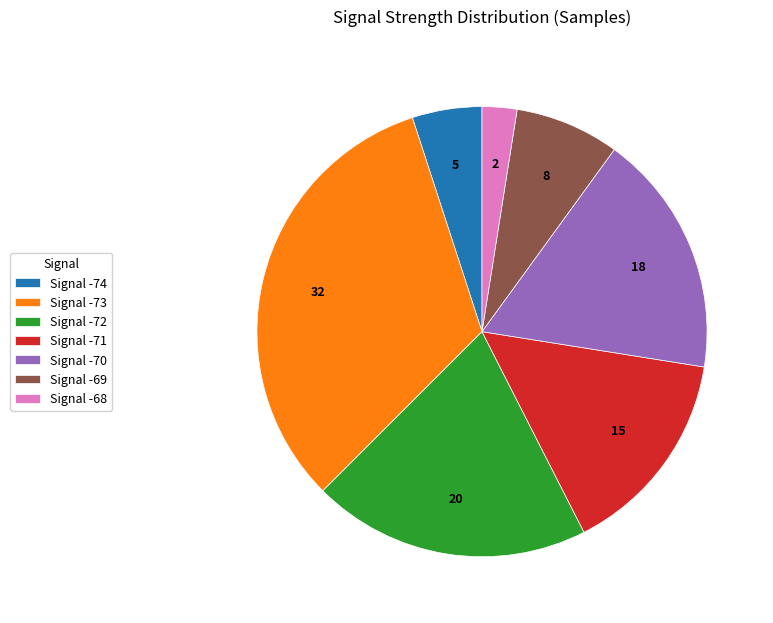

Rank the categories by value from lowest to highest.

Signal -68, Signal -74, Signal -69, Signal -71, Signal -70, Signal -72, Signal -73